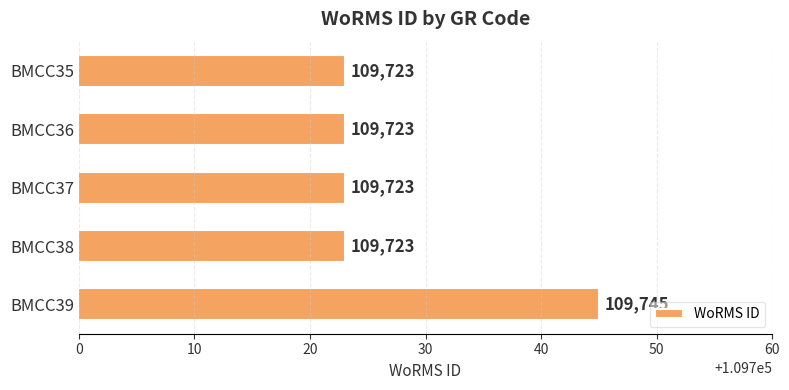

What is the ratio of the value at BMCC39 to the value at BMCC35?

1.0